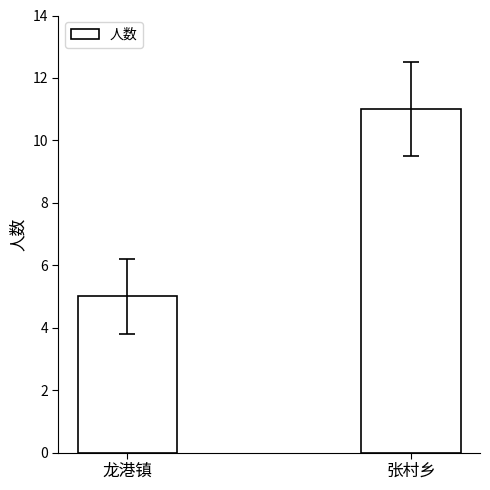

What is the label of the 1st bar from the left?

龙港镇